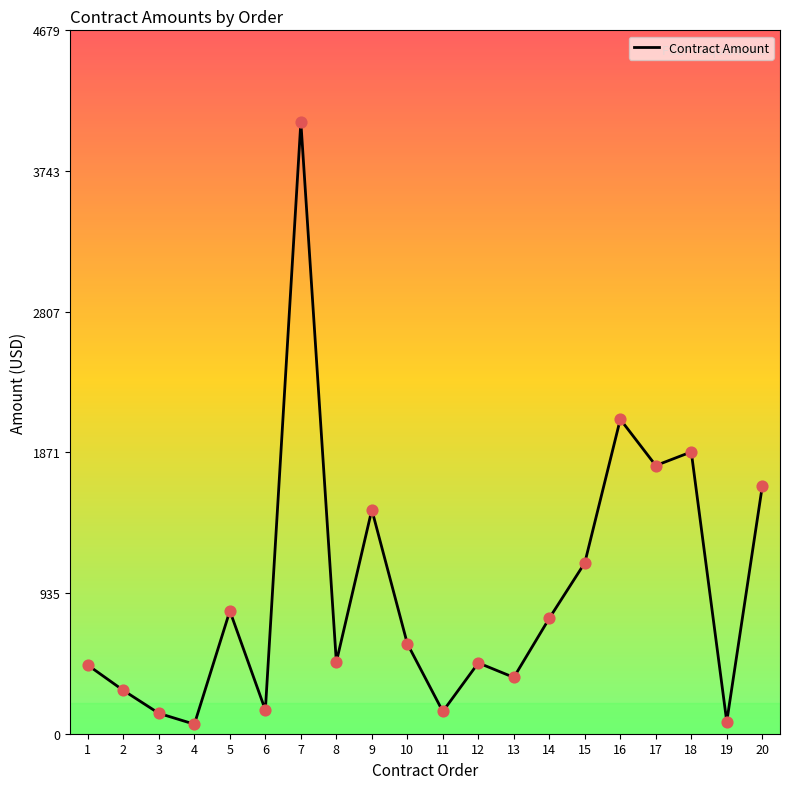

Between 18 and 16, which is larger?

16